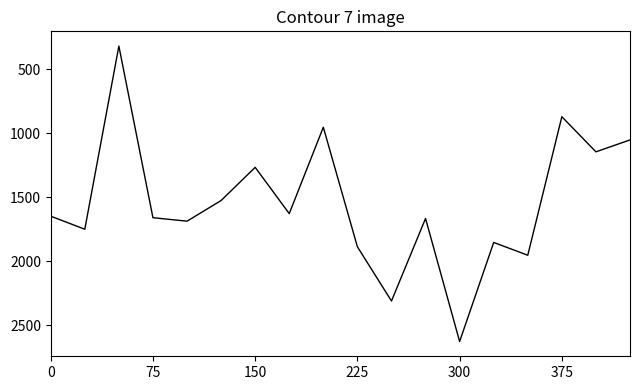

What is the minimum value shown in the chart?

321